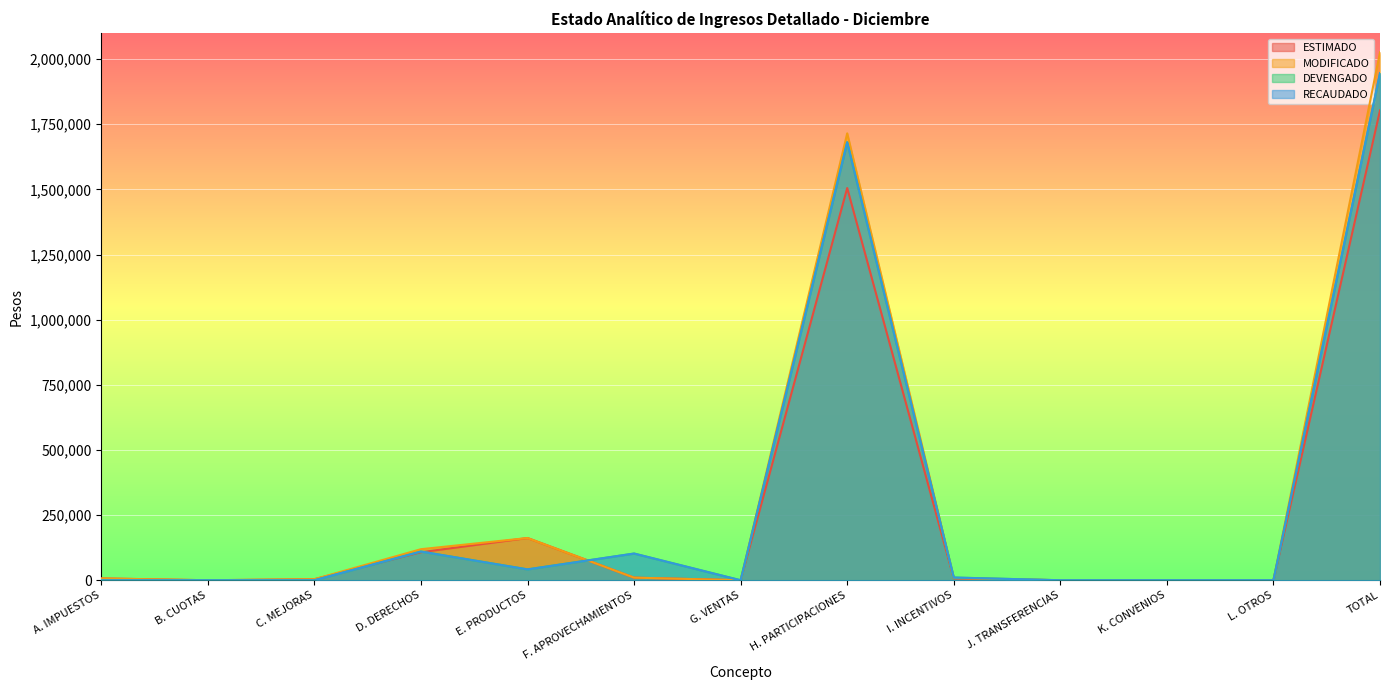

Which series has the largest total across all categories?

MODIFICADO